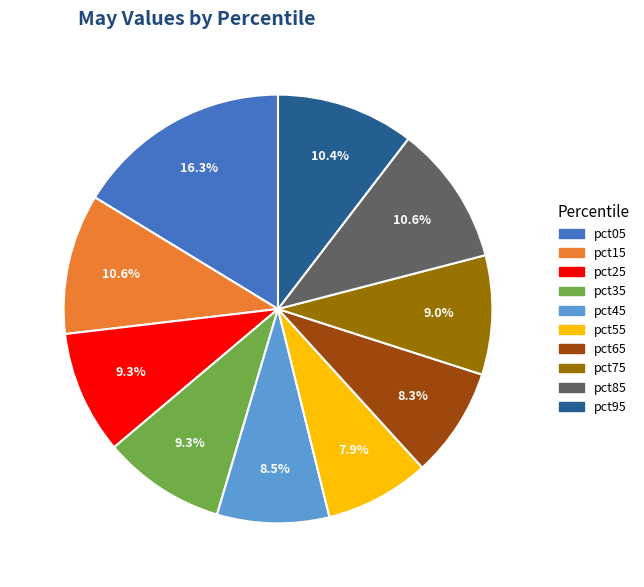

What is the largest slice in the pie chart?

pct05